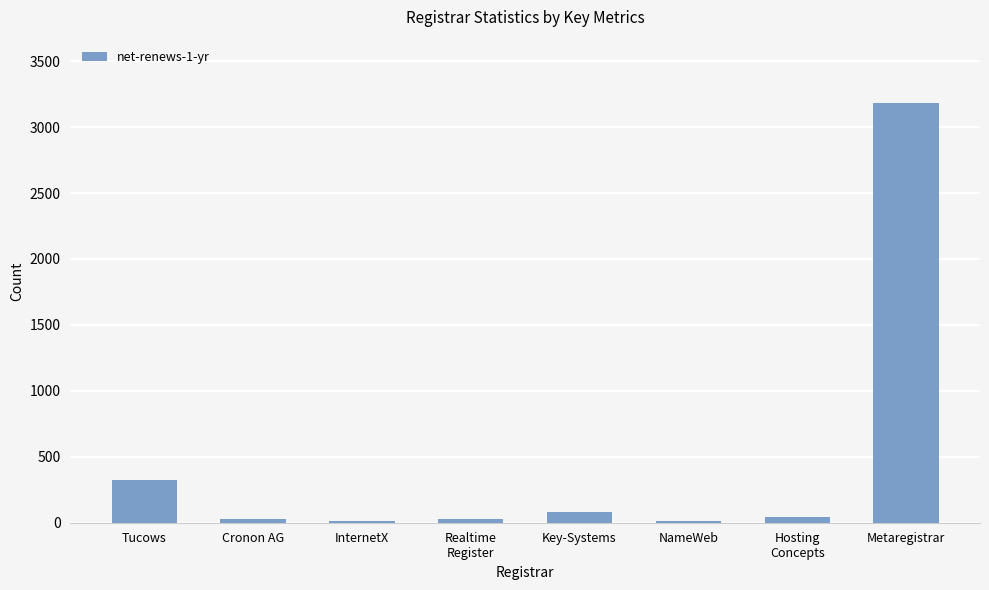

The chart shows a value of 41 at Hosting
Concepts. True or false?

True